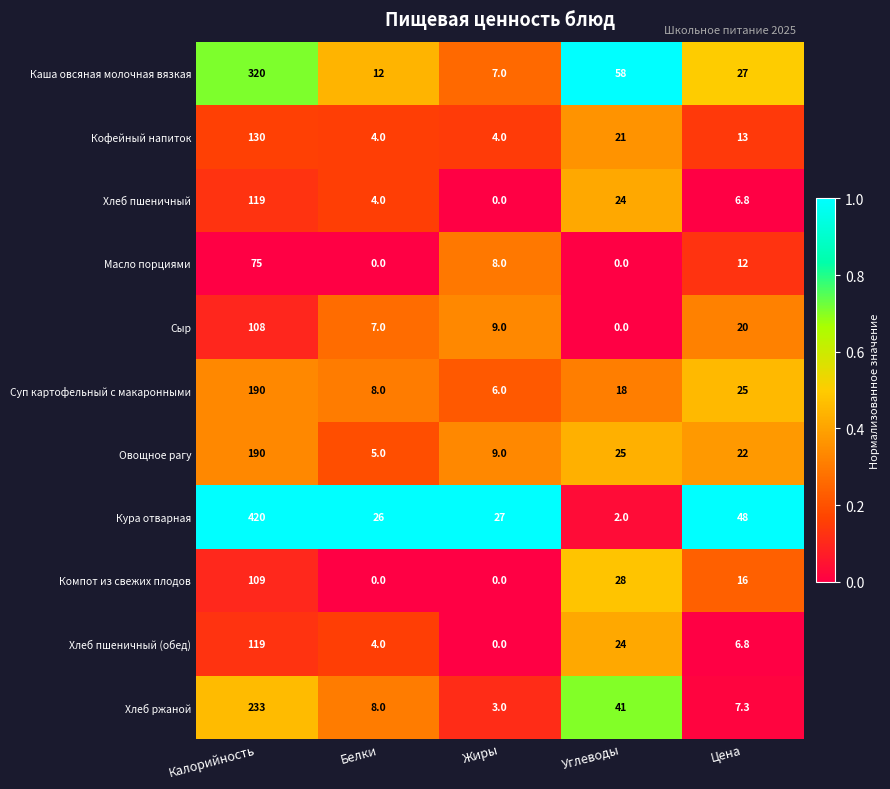

At which category is the sum across all series the highest?

Калорийность